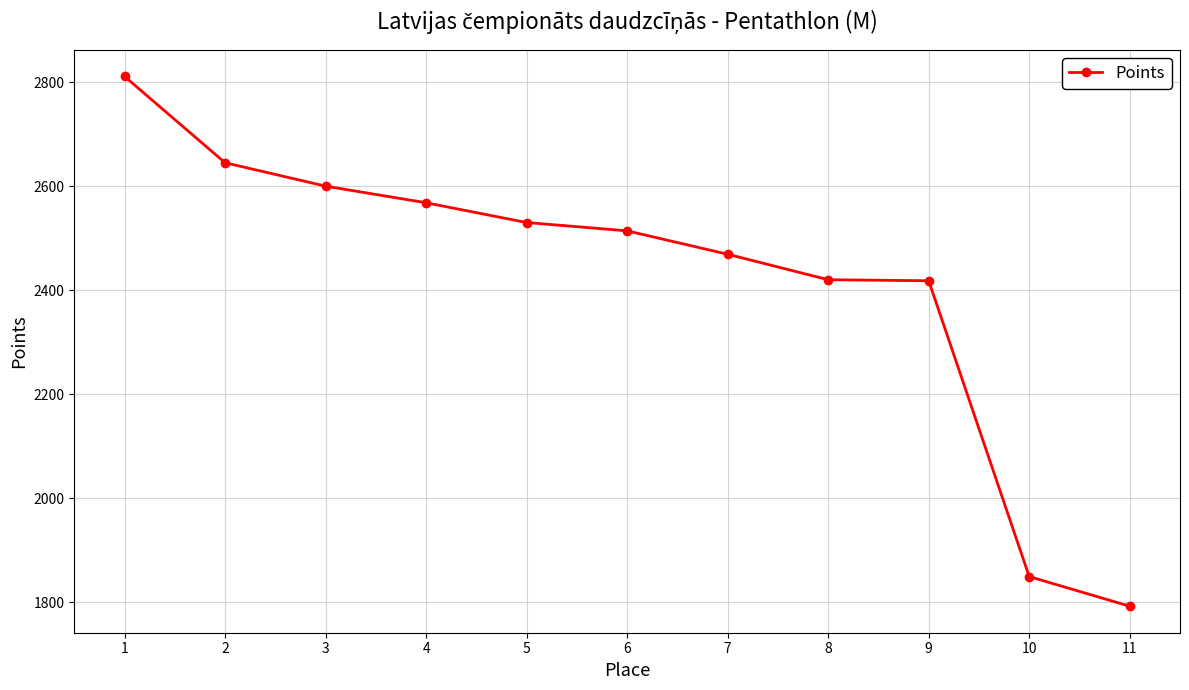

What is the ratio of the value at 3 to the value at 6?

1.0